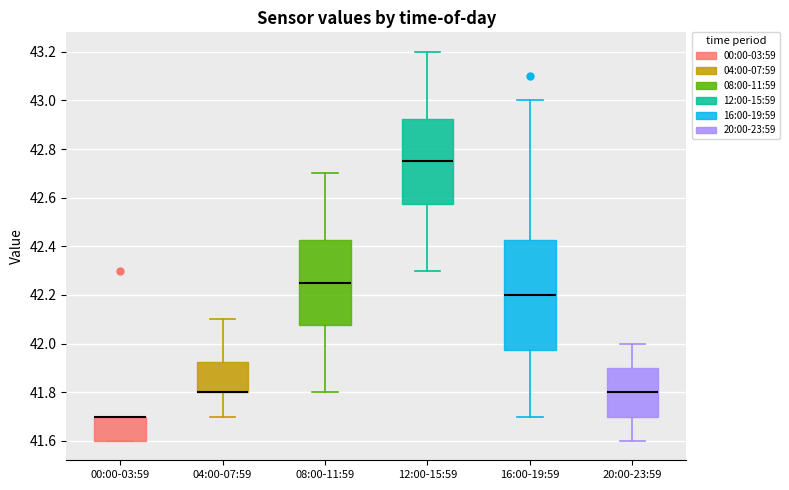

Reading left to right, read every box against the y-axis: the position of its median line, the range the box covers, and the ends of its whiskers. The values are not printed on the chart, so give them approximately, as read against the axis.

00:00-03:59: median 41.70 (drawn on the box's upper edge), box 41.60 to 41.70, whiskers 41.60 to 41.70
04:00-07:59: median 41.80 (drawn on the box's lower edge), box 41.80 to 41.92, whiskers 41.70 to 42.10
08:00-11:59: median 42.26, box 42.08 to 42.42, whiskers 41.80 to 42.70
12:00-15:59: median 42.76, box 42.58 to 42.92, whiskers 42.30 to 43.20
16:00-19:59: median 42.20, box 41.98 to 42.42, whiskers 41.70 to 43.00
20:00-23:59: median 41.80, box 41.70 to 41.90, whiskers 41.60 to 42.00